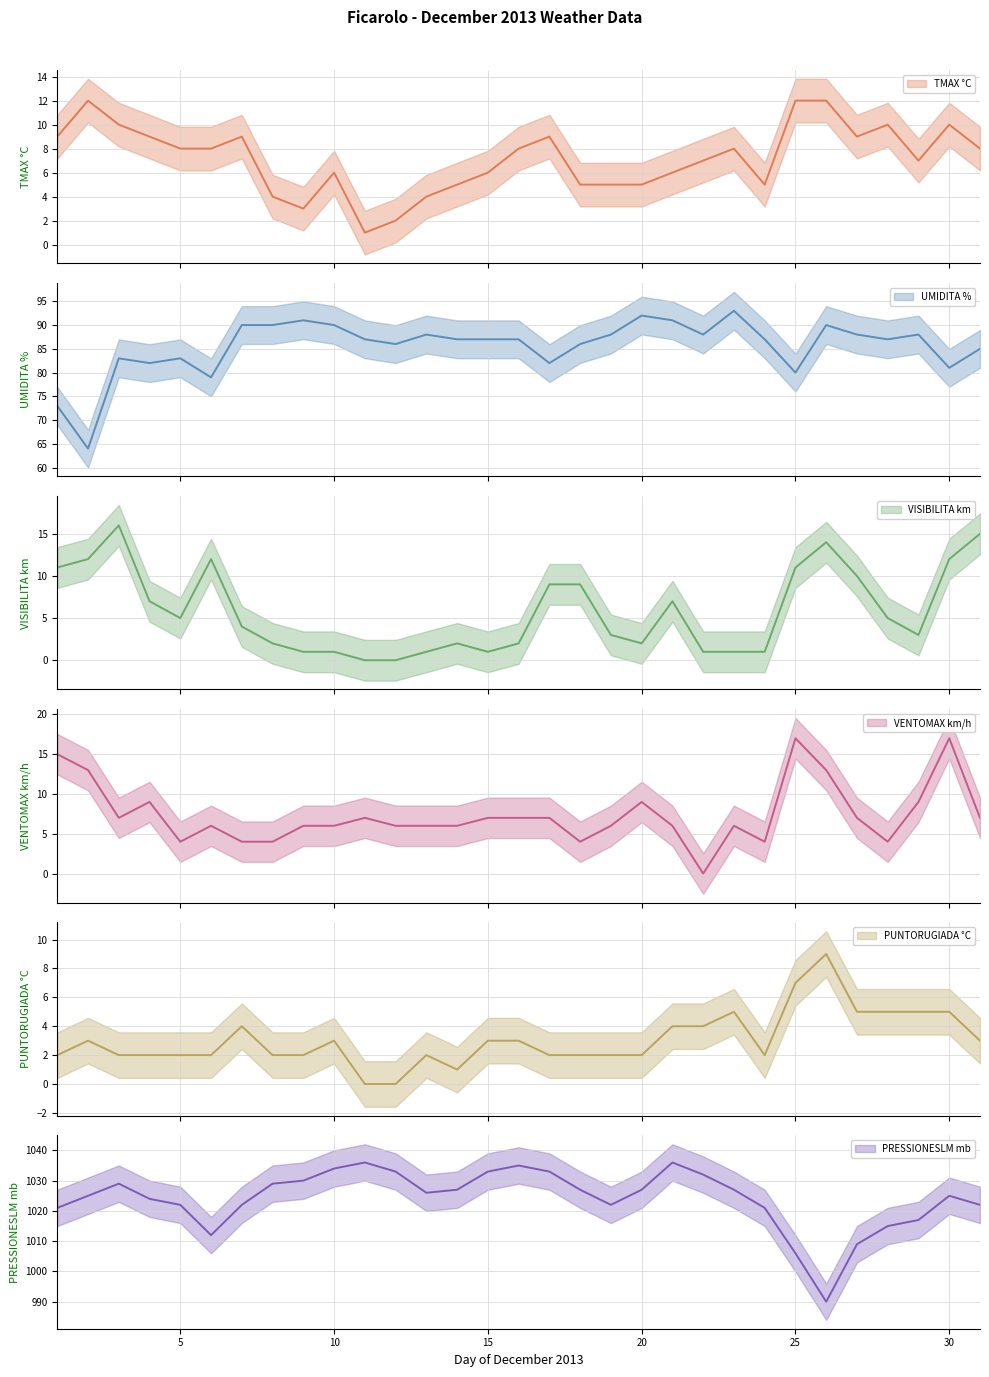

Reading left to right, extract all data points from this chart.

TMAX °C: 9	12	10	9	8	8	9	4	3	6	1	2	4	5	6	8	9	5	5	5	6	7	8	5	12	12	9	10	7	10	8
UMIDITA %: 73	64	83	82	83	79	90	90	91	90	87	86	88	87	87	87	82	86	88	92	91	88	93	87	80	90	88	87	88	81	85
VISIBILITA km: 11	12	16	7	5	12	4	2	1	1	0	0	1	2	1	2	9	9	3	2	7	1	1	1	11	14	10	5	3	12	15
VENTOMAX km/h: 15	13	7	9	4	6	4	4	6	6	7	6	6	6	7	7	7	4	6	9	6	0	6	4	17	13	7	4	9	17	7
PUNTORUGIADA °C: 2	3	2	2	2	2	4	2	2	3	0	0	2	1	3	3	2	2	2	2	4	4	5	2	7	9	5	5	5	5	3
PRESSIONESLM mb: 1021	1025	1029	1024	1022	1012	1022	1029	1030	1034	1036	1033	1026	1027	1033	1035	1033	1027	1022	1027	1036	1032	1027	1021	1006	990	1009	1015	1017	1025	1022